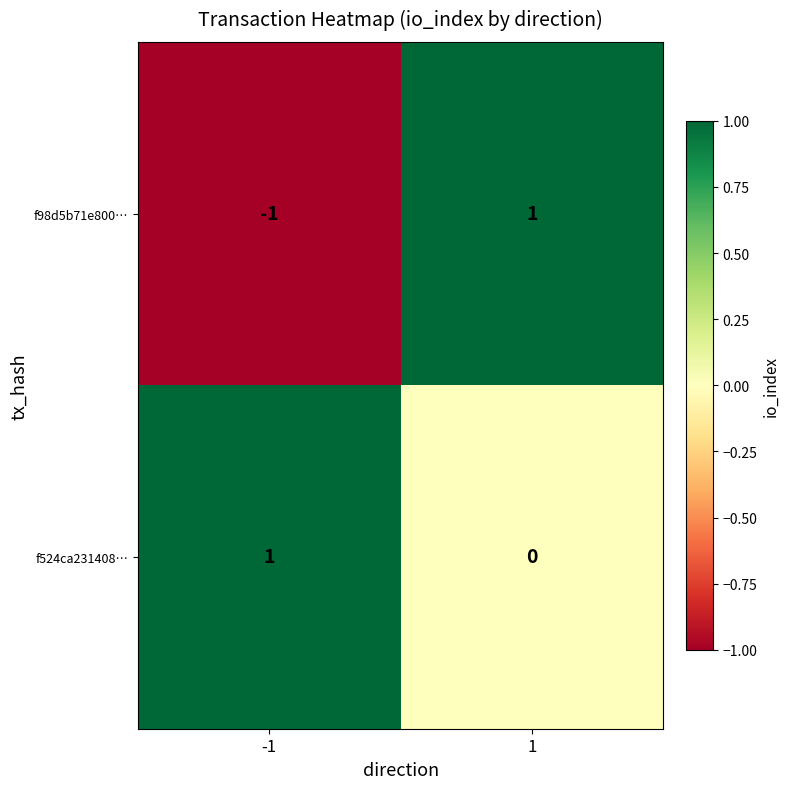

Count the number of categories in the chart.

2